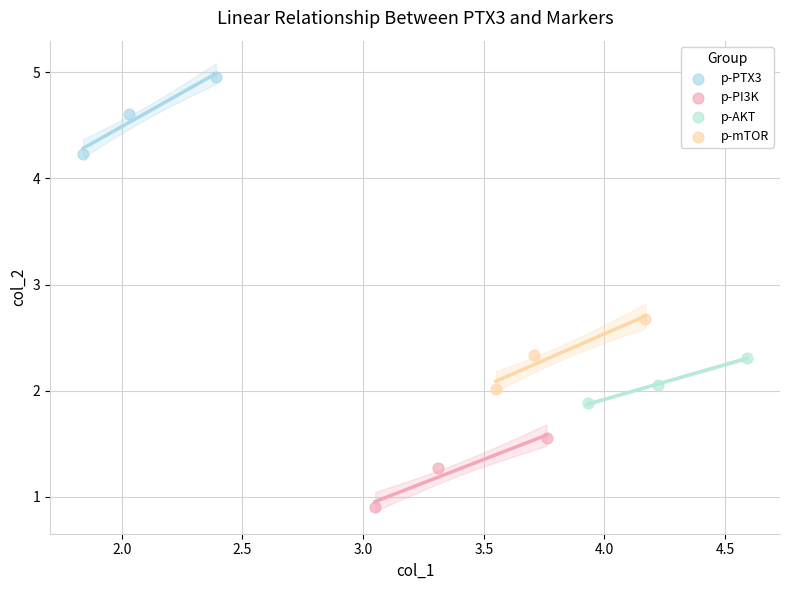

Which series contains the lowest Y value?

p-PI3K